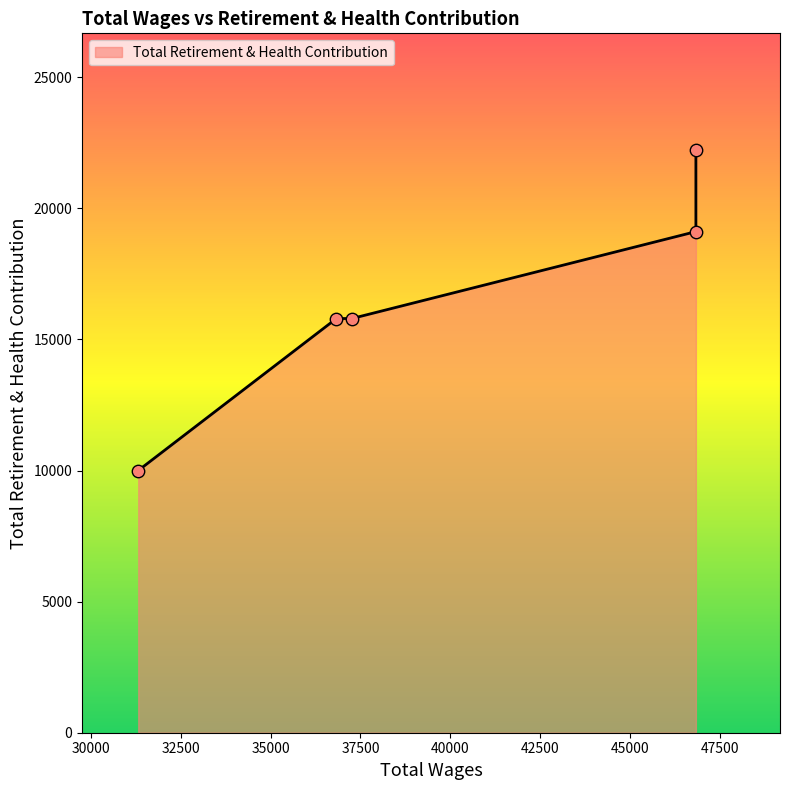

What is the change in value from 46841.0 to 31313.0?

-9111